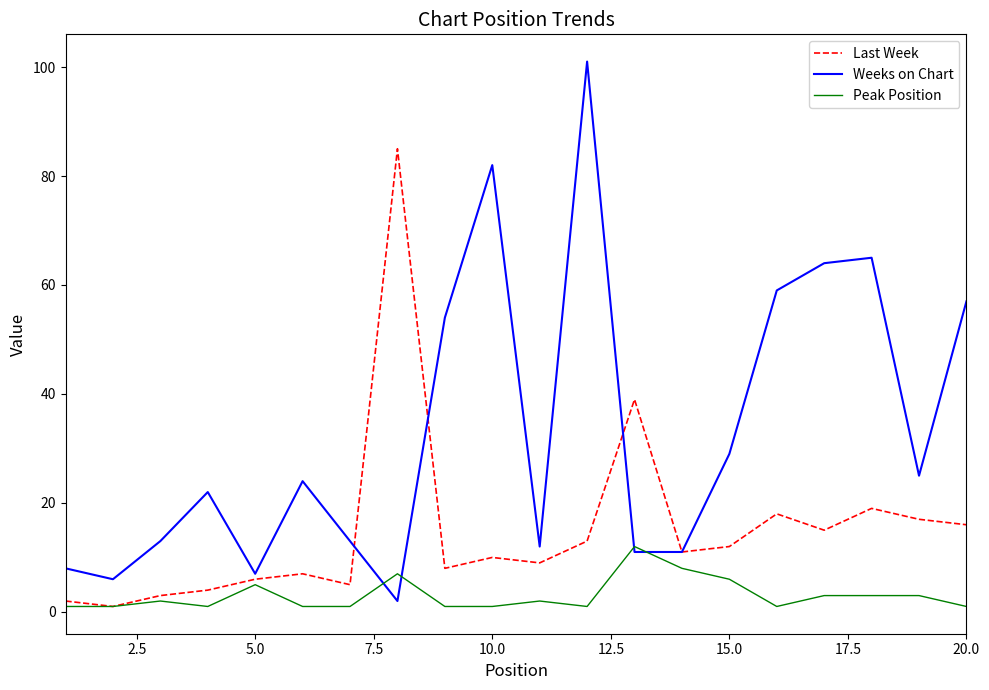

At how many categories does at least one series exceed 40?

8